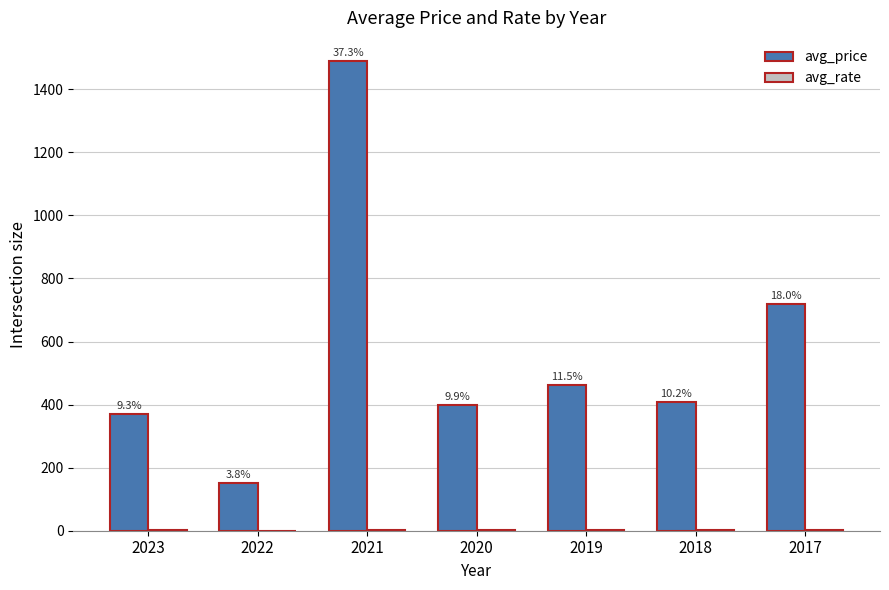

At how many categories does at least one series exceed 613?

2